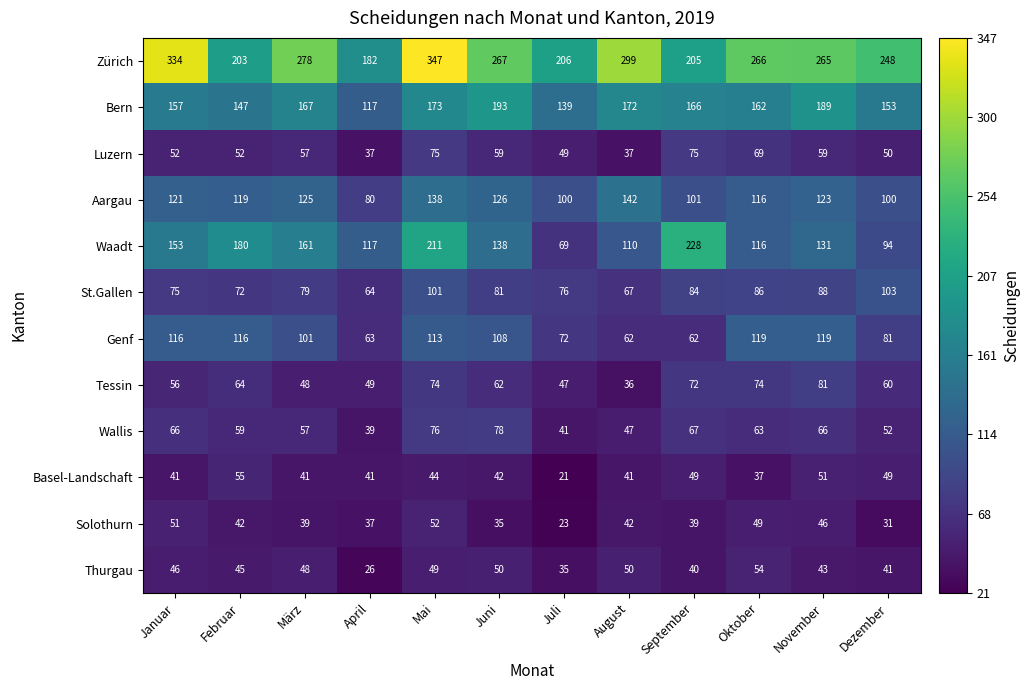

What is the sum of the Aargau values at November and August?

265